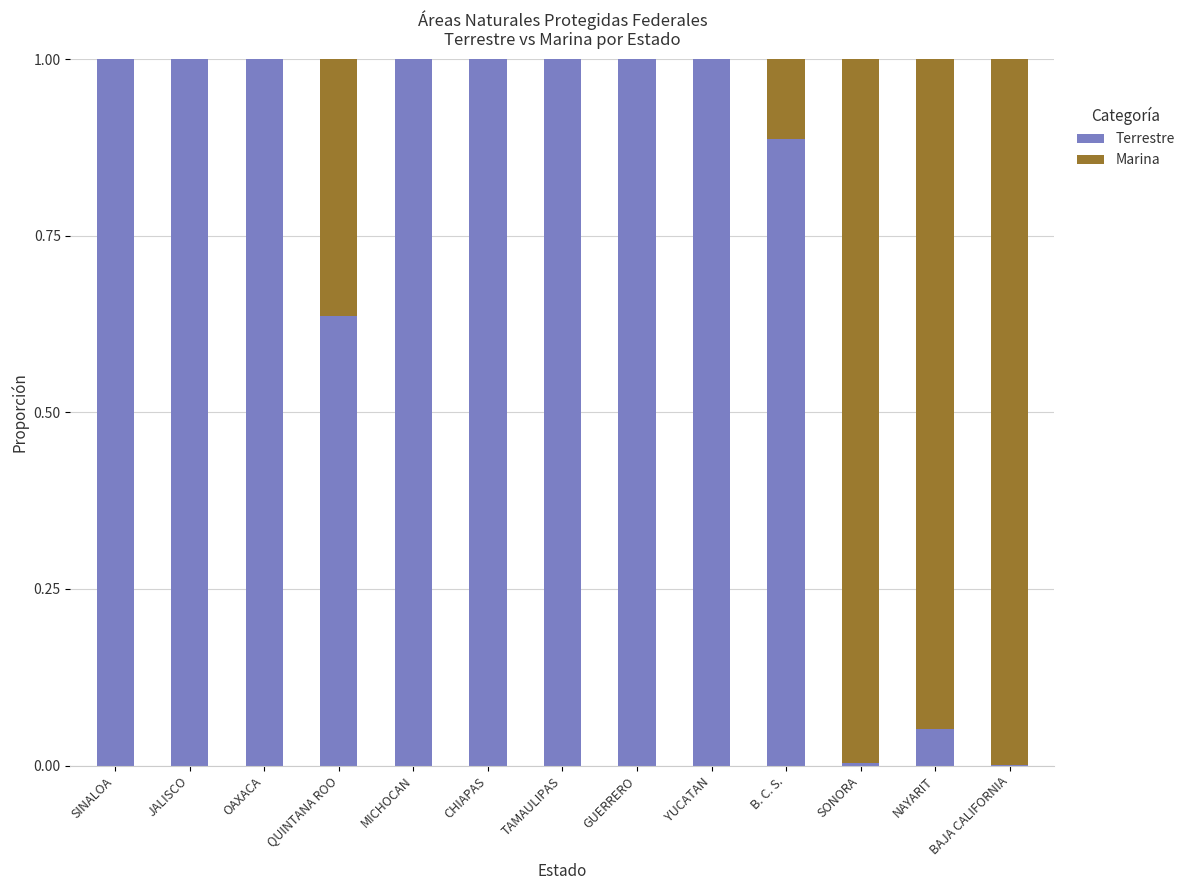

What is the sum of the Terrestre values at CHIAPAS and YUCATAN?

2.0